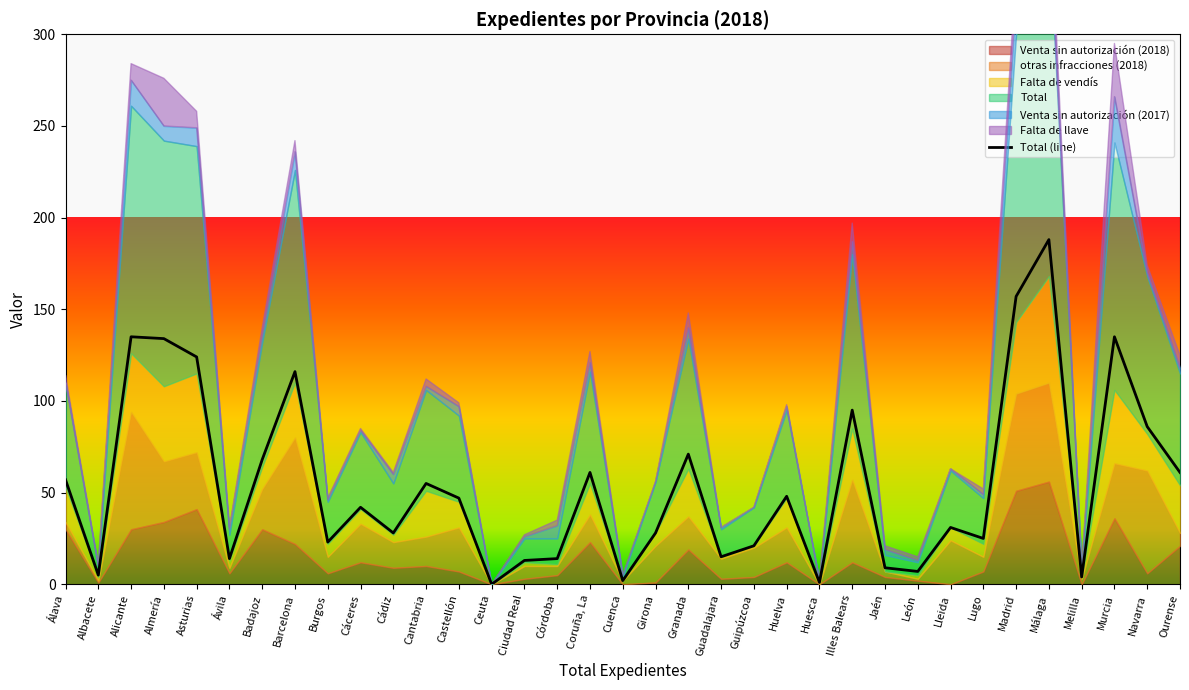

What is the highest value of the Total (line) series?

188